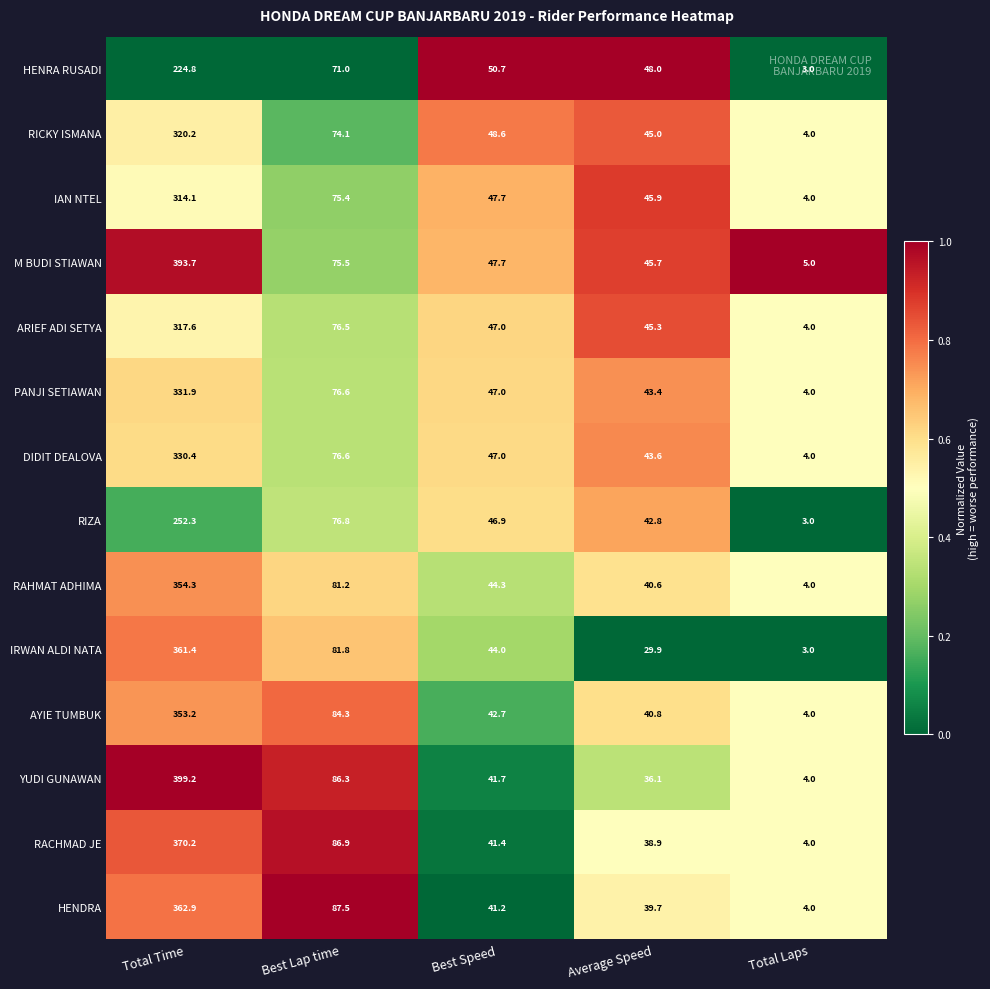

What is the sum of the IAN NTEL values at Total Time and Average Speed?

360.0